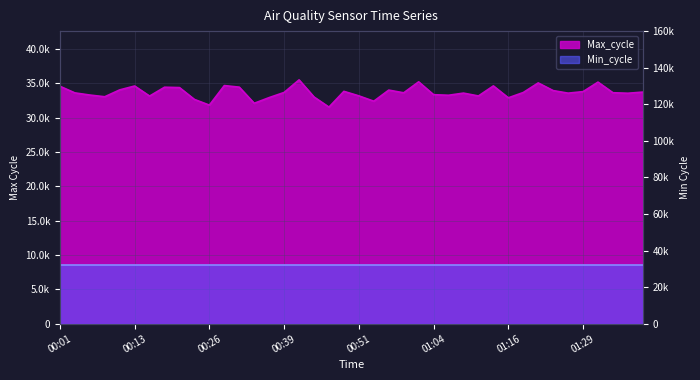

Where is the first local maximum?

00:13